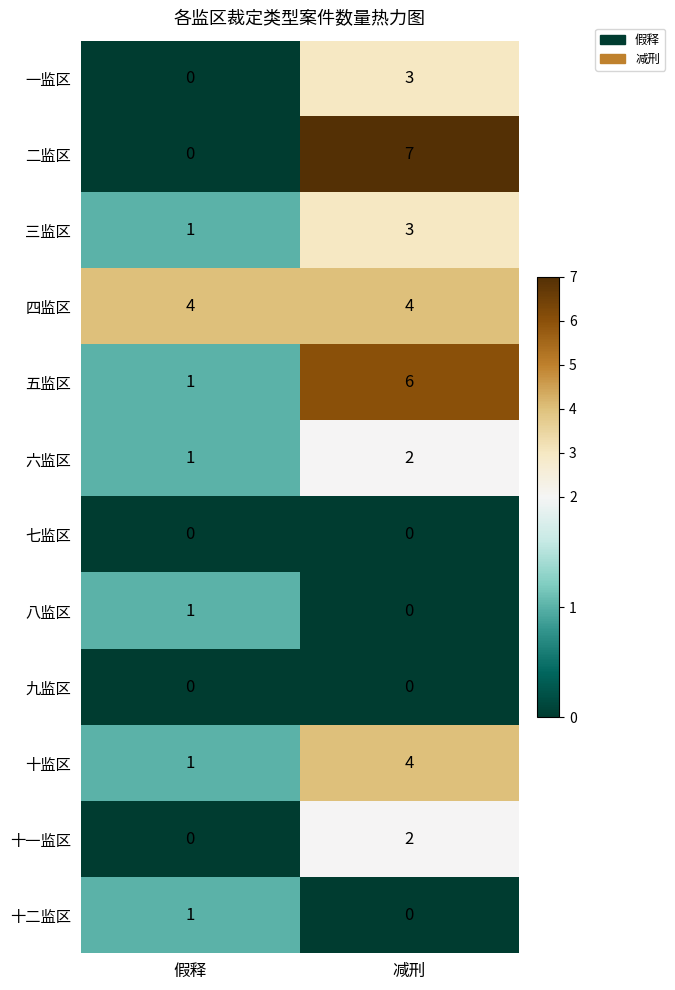

How many values in the 八监区 series are below 1?

1